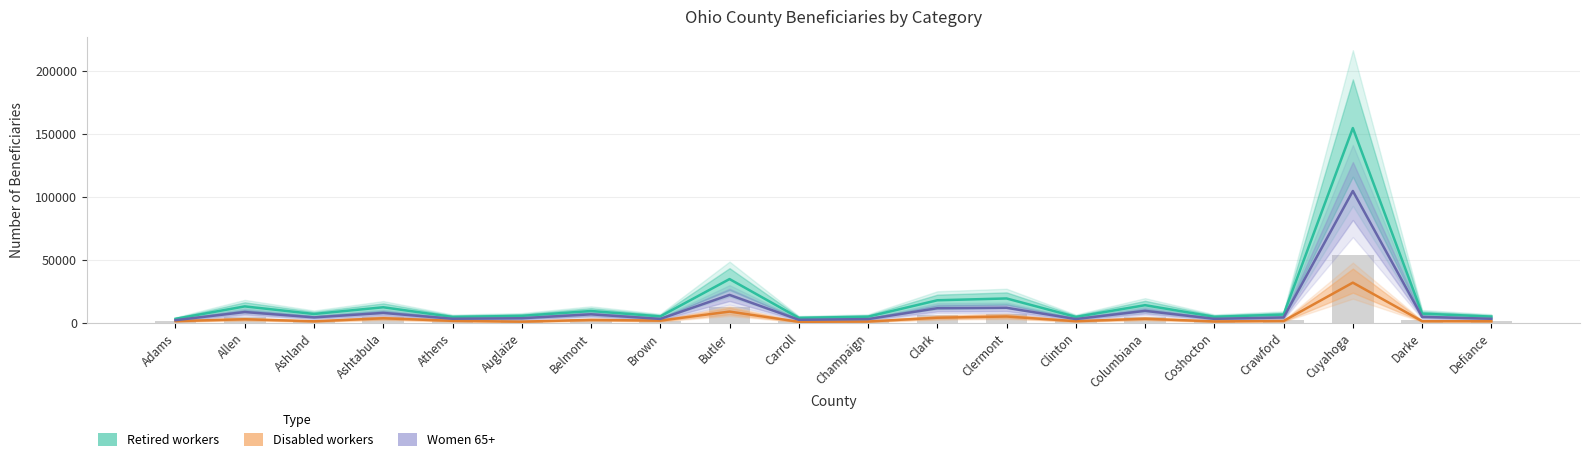

At which label does Disabled workers reach its minimum?

Carroll